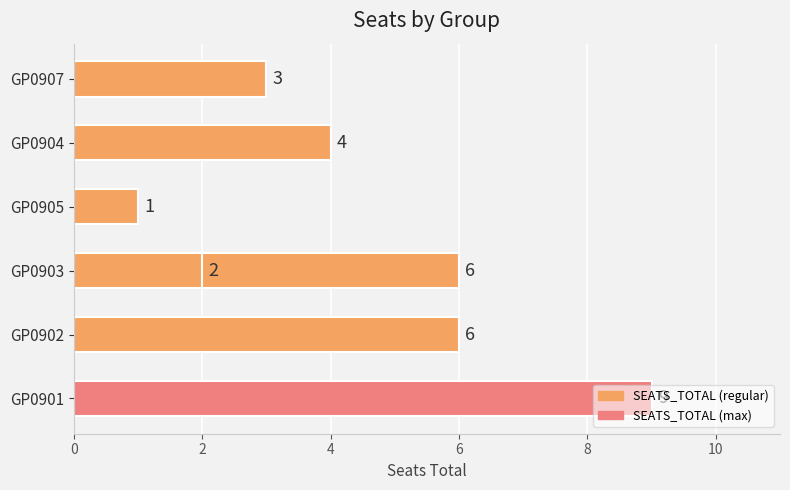

How many data points does each series have?

7